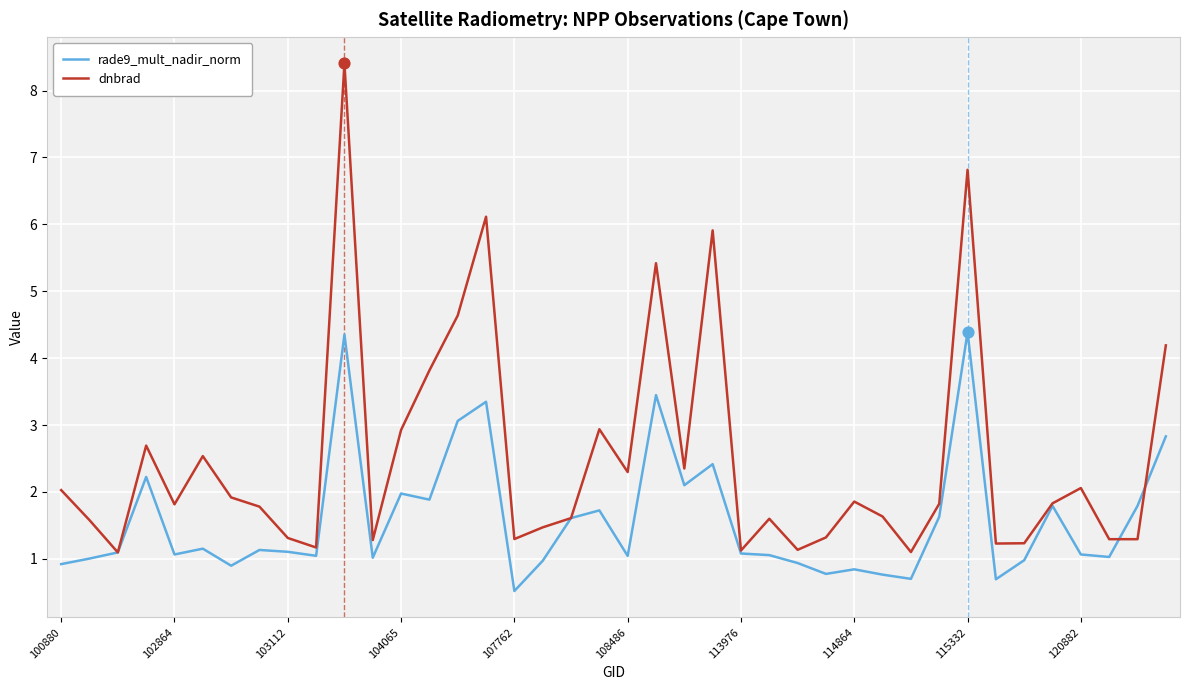

Which series has the largest total across all categories?

dnbrad